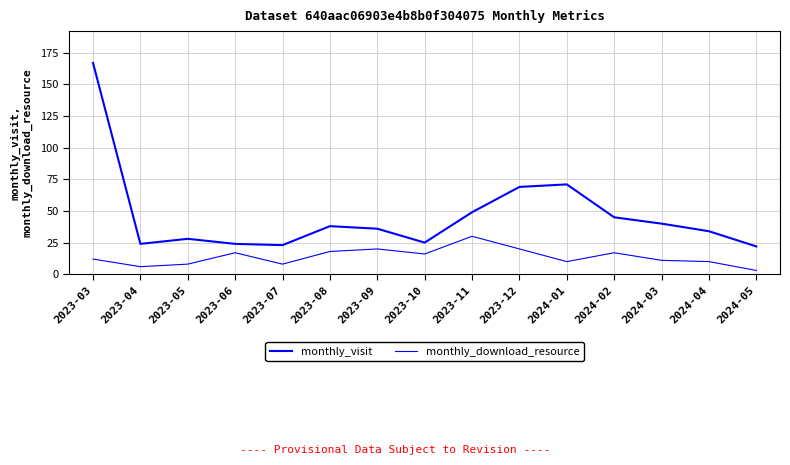

How many lines are shown in the chart?

2